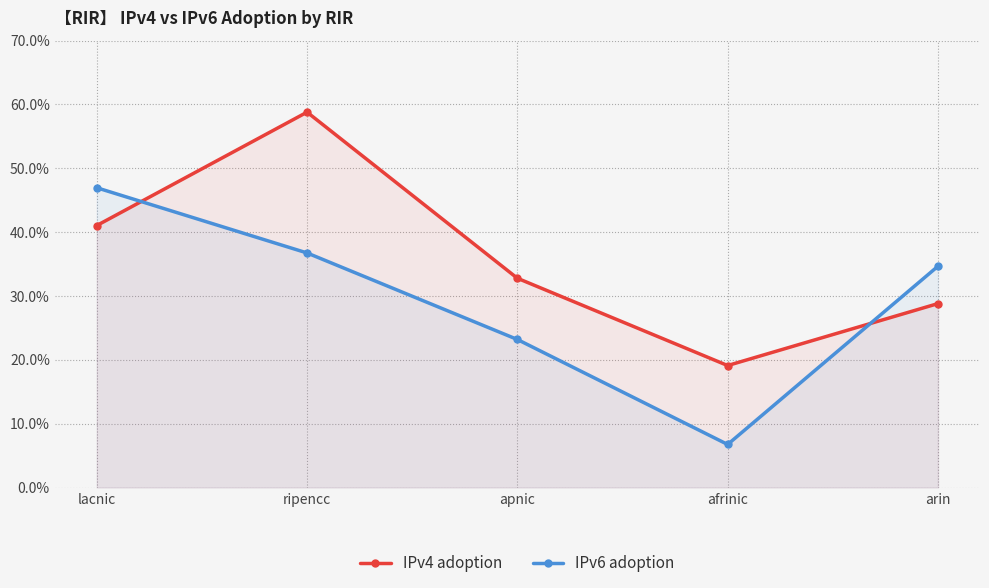

Between which two adjacent categories do IPv6 adoption and IPv4 adoption first intersect?

lacnic and ripencc